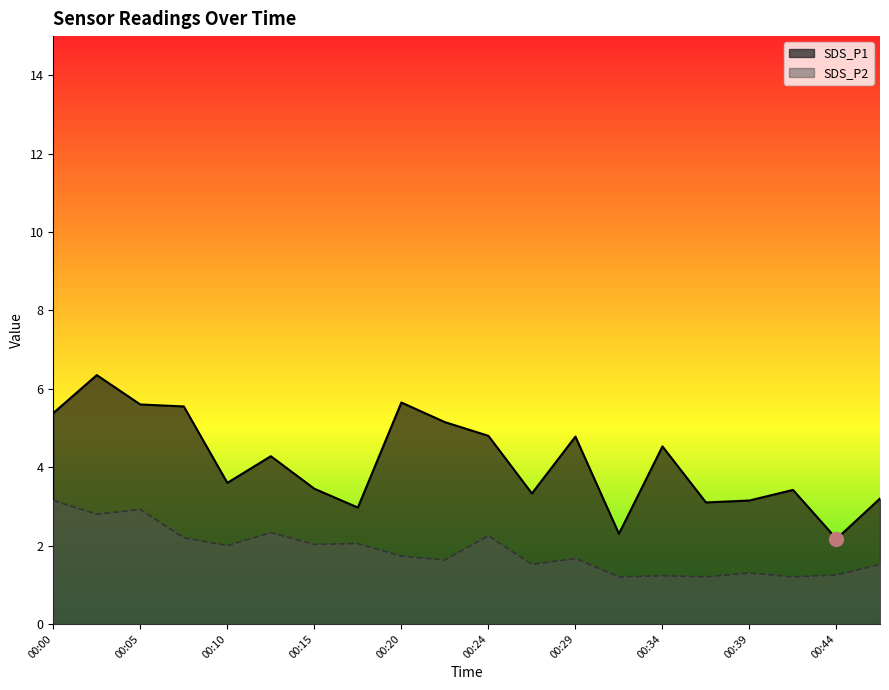

Where is the first local minimum for SDS_P1?

00:10